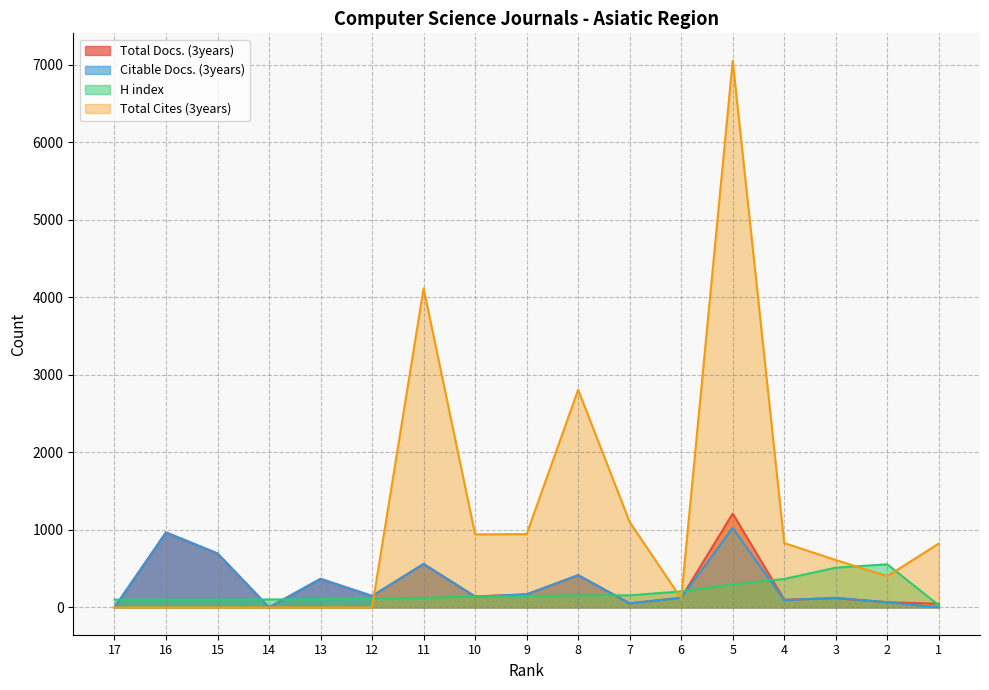

What is the value of the H index point at the 15th from the left?

513